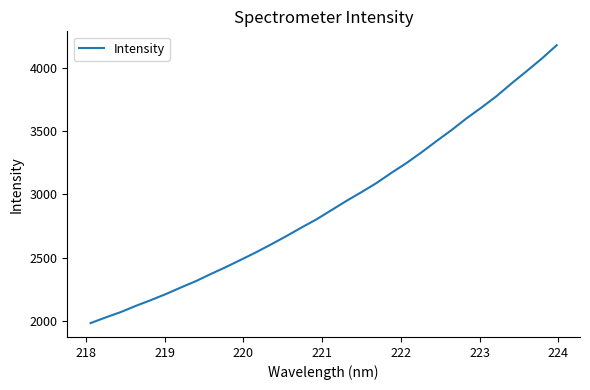

How many lines are shown in the chart?

1